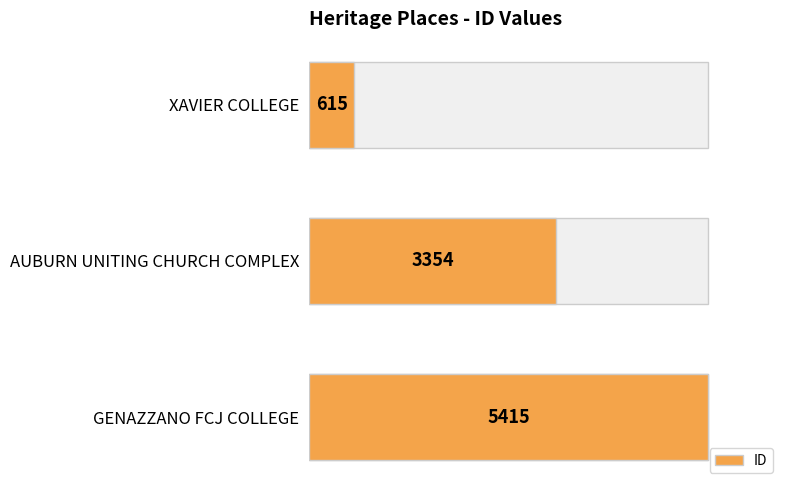

How many series are shown in this chart?

1